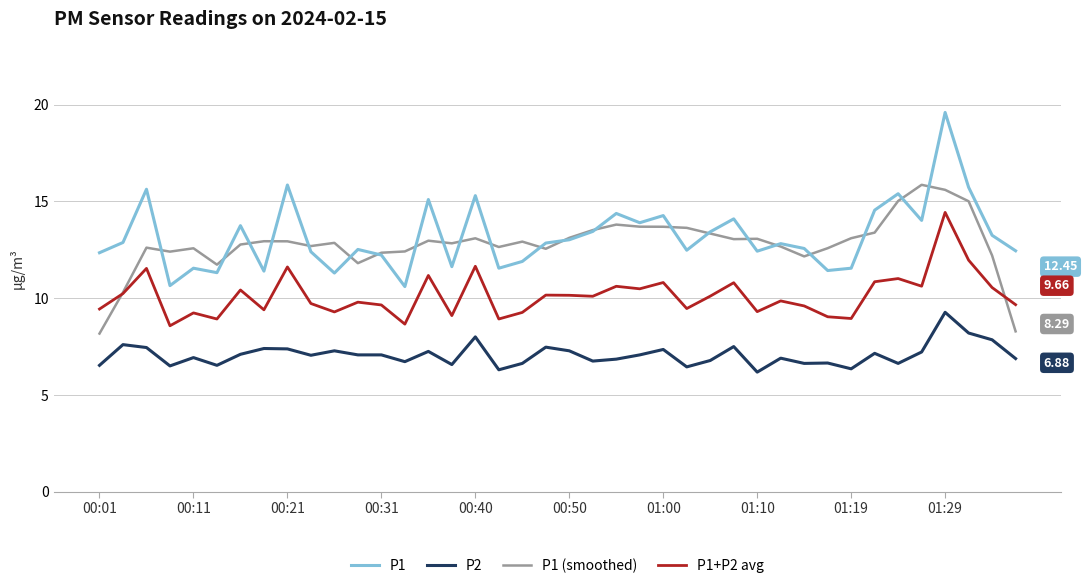

Does the chart have visible grid lines?

Yes